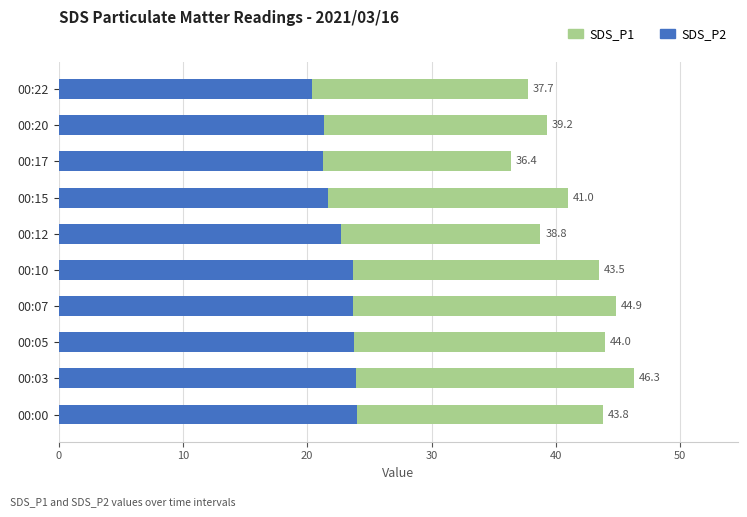

What is the difference between the second highest and minimum values in the SDS_P2 series?

3.5